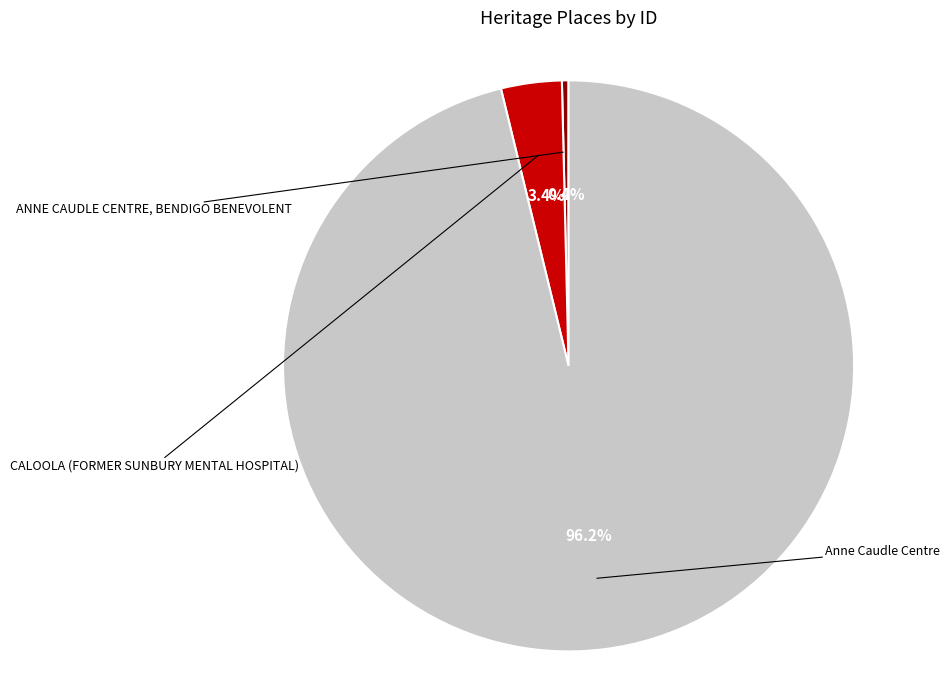

True or false: ANNE CAUDLE CENTRE, BENDIGO BENEVOLENT accounts for 9% of the total.

False